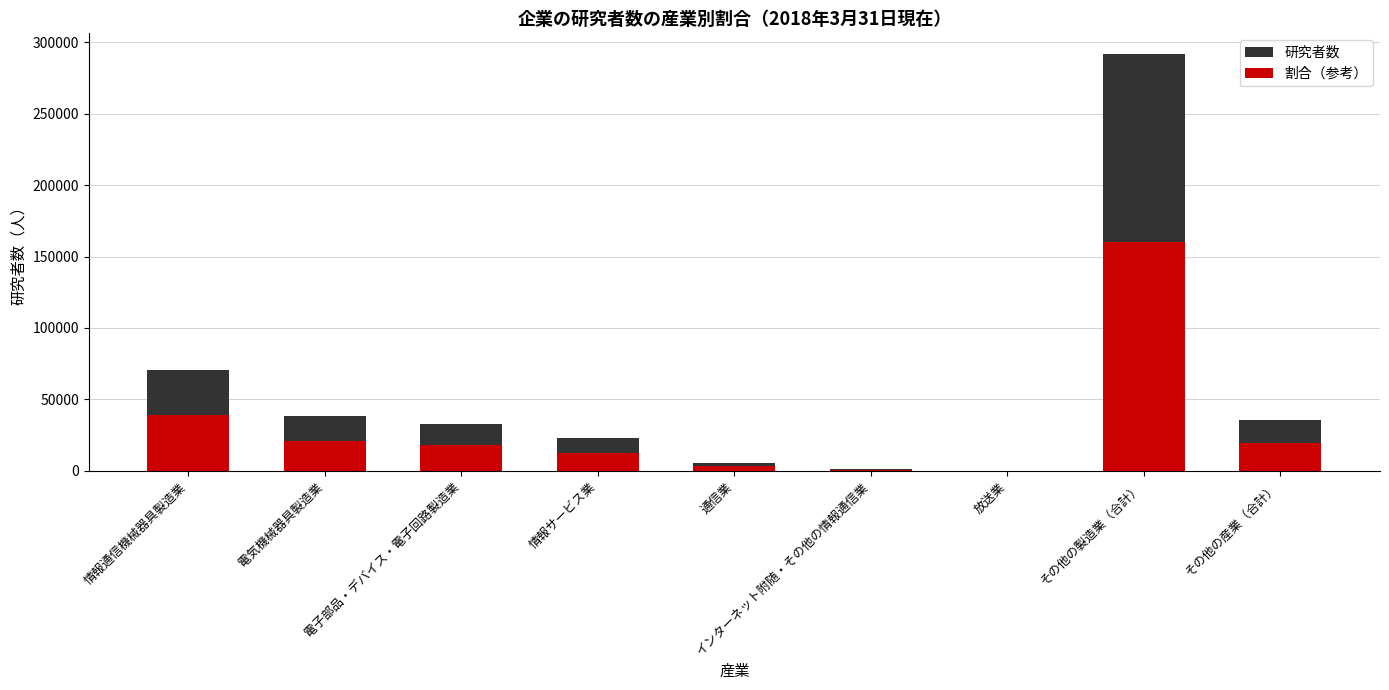

How many series are shown in this chart?

2